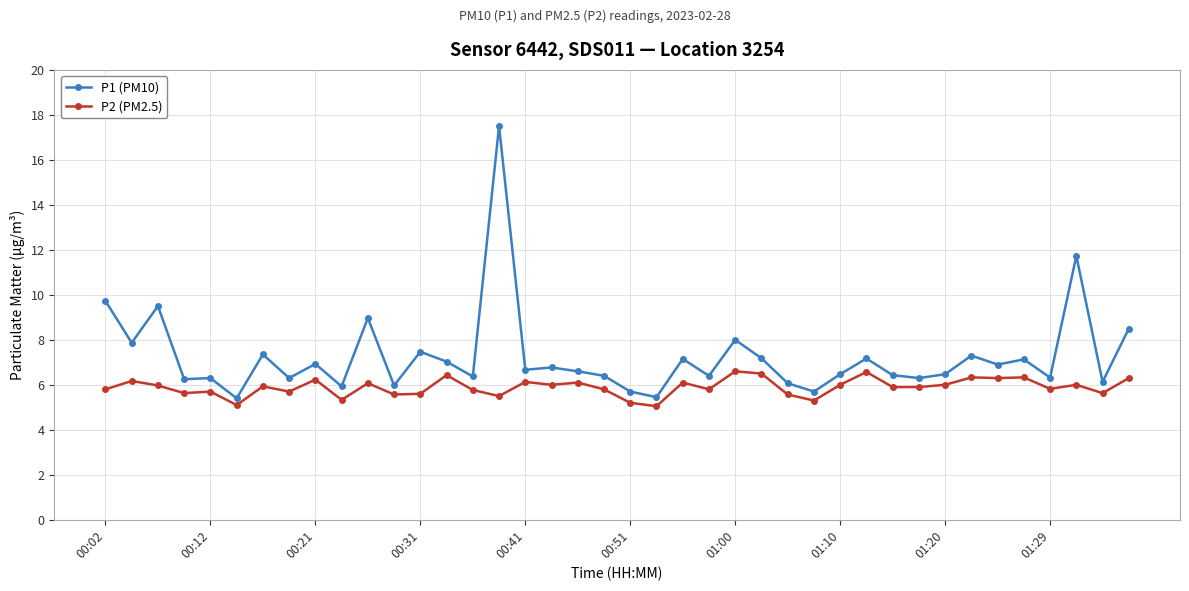

Which series has the largest total across all categories?

P1 (PM10)